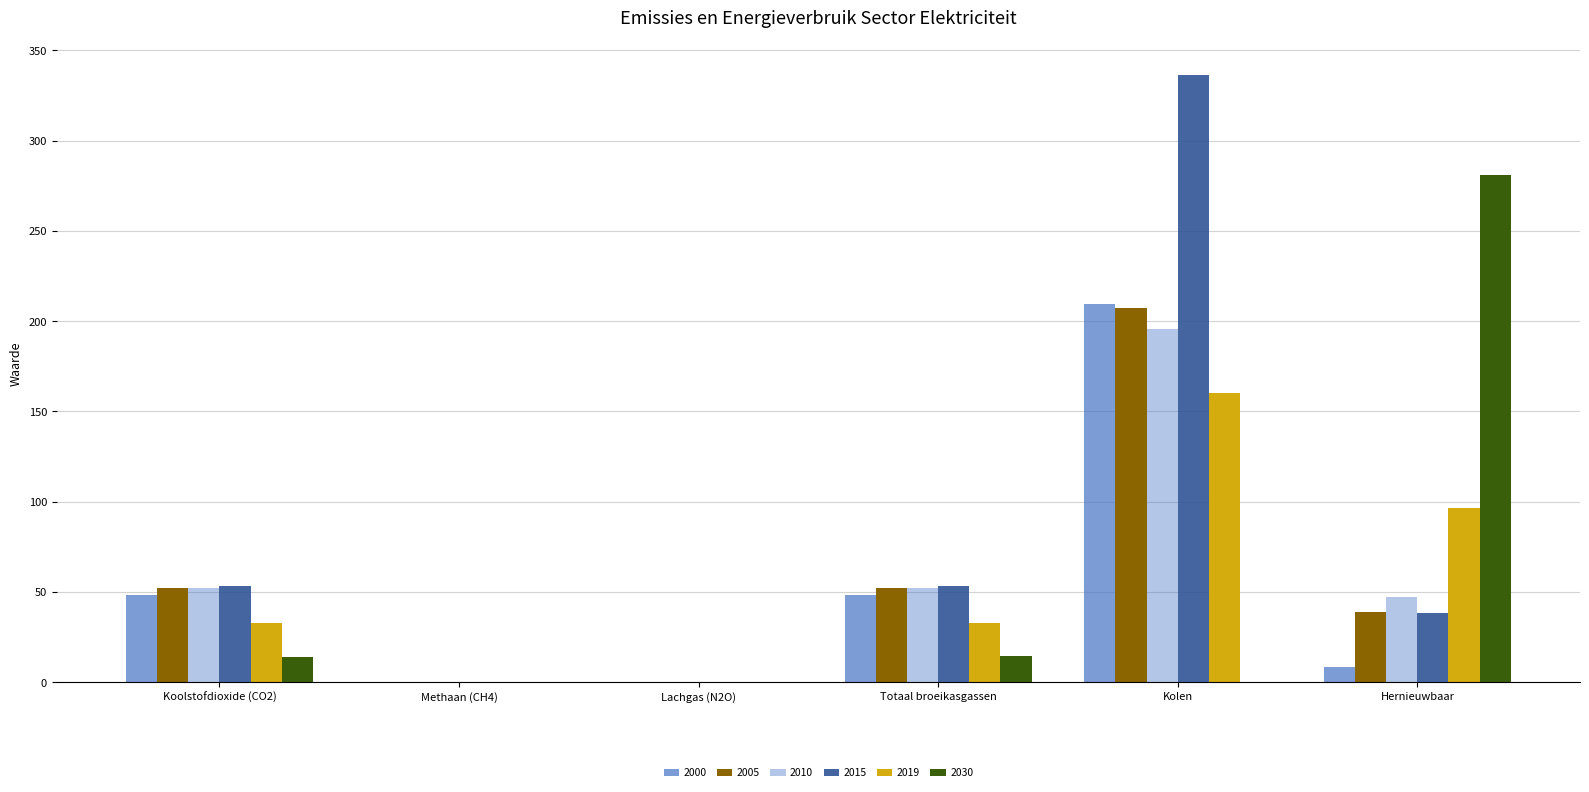

How many values in the 2005 series exceed 51?

3